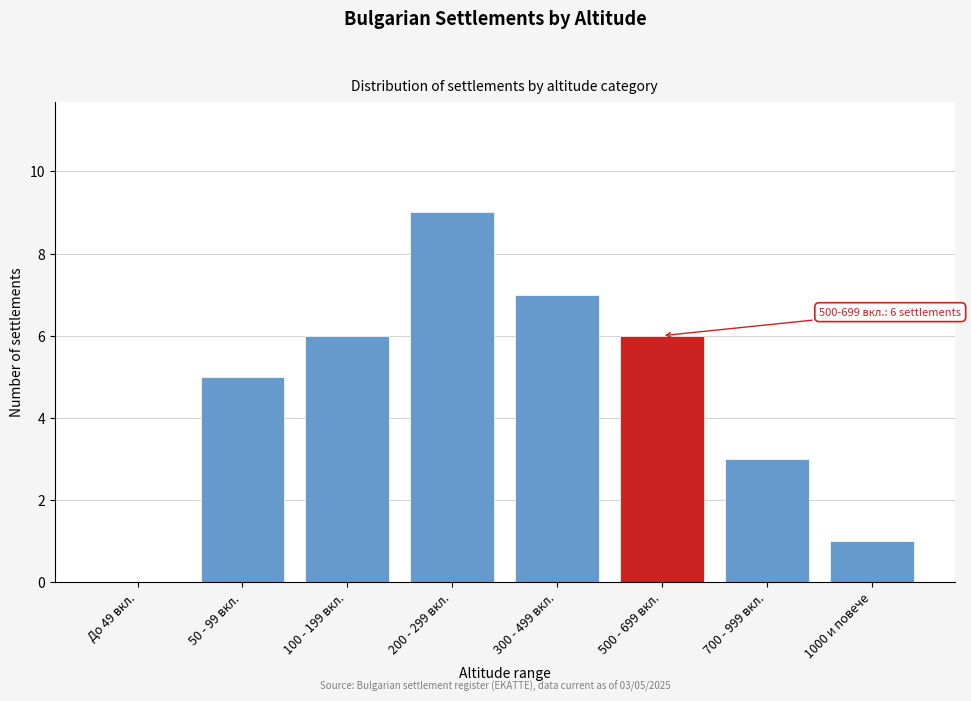

Reading right to left, transcribe all the data shown in this chart.

1000 и повече=1	700 - 999 вкл.=3	500 - 699 вкл.=6	300 - 499 вкл.=7	200 - 299 вкл.=9	100 - 199 вкл.=6	50 - 99 вкл.=5	До 49 вкл.=0